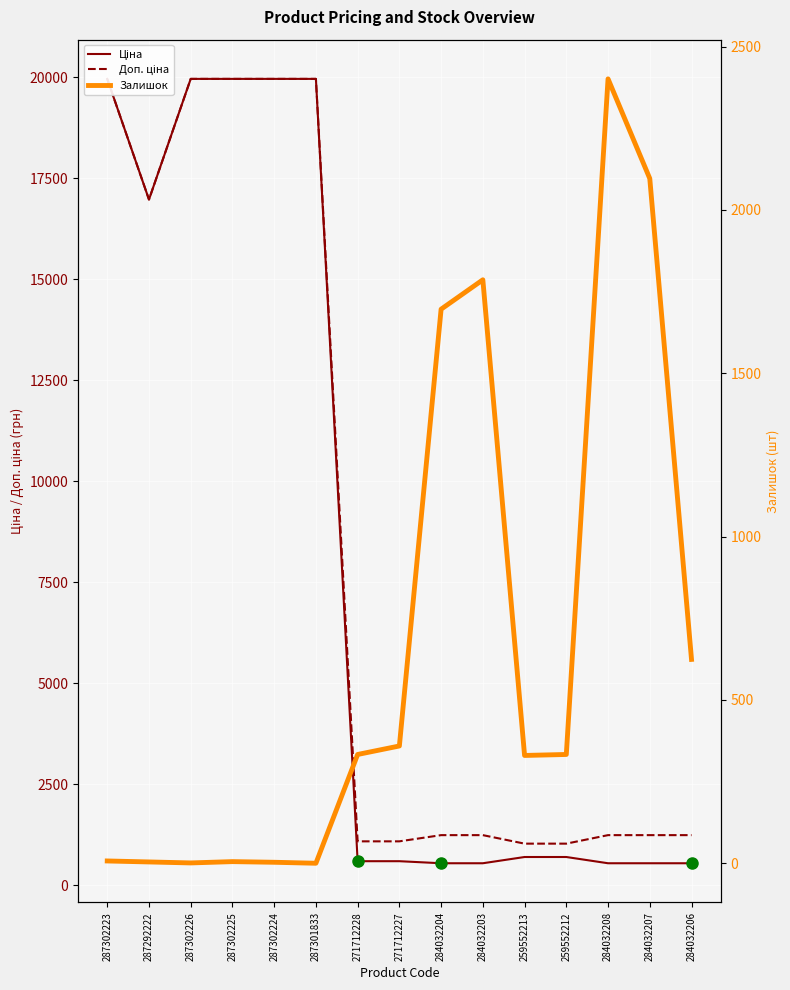

How many lines are shown in the chart?

3